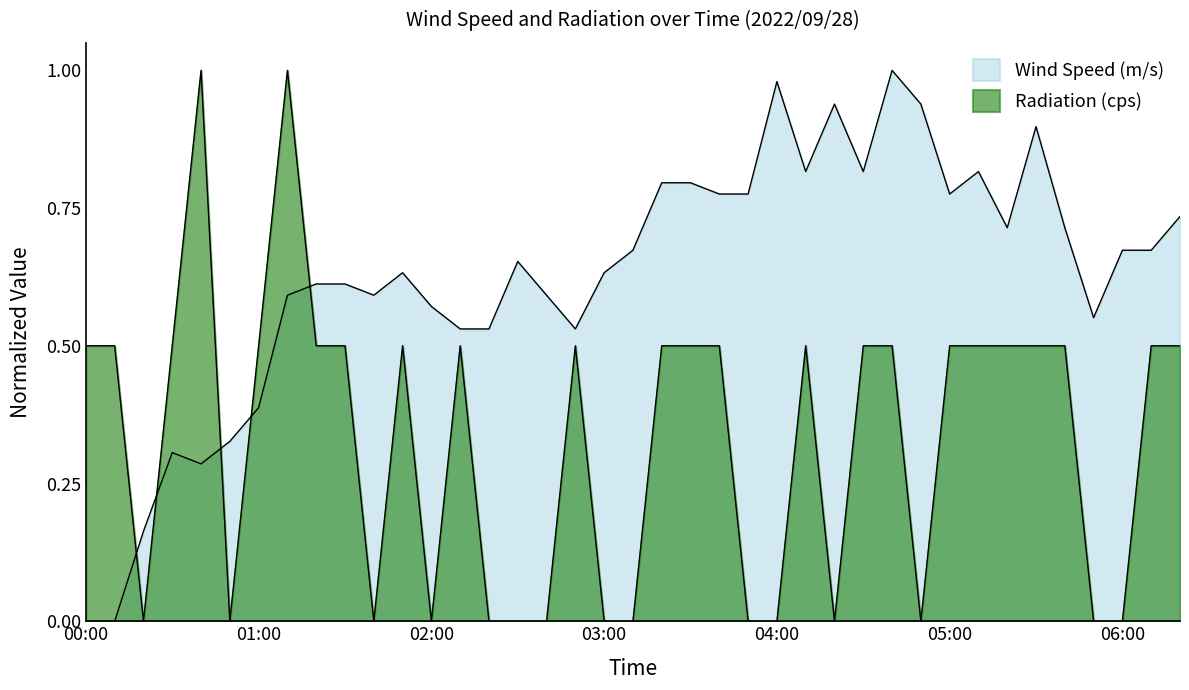

How many positive values does the Radiation (cps) series have?

24